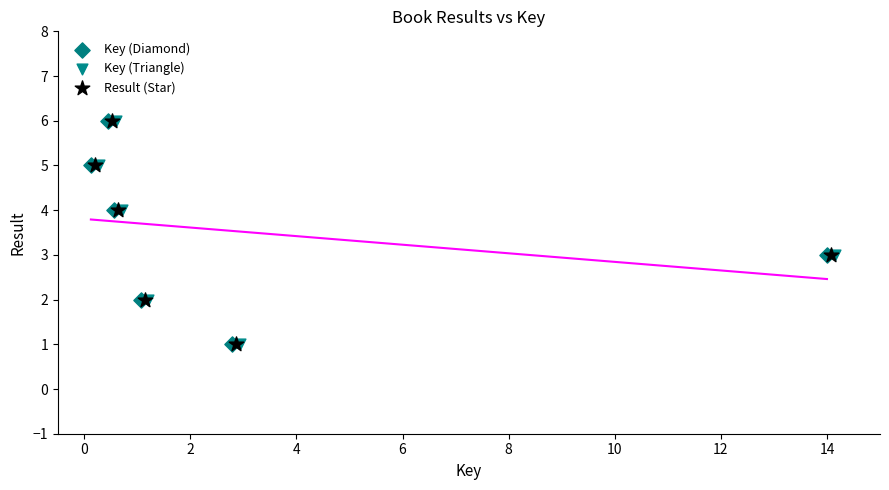

What are all the series names shown in the legend?

Key (Diamond), Key (Triangle), Result (Star)